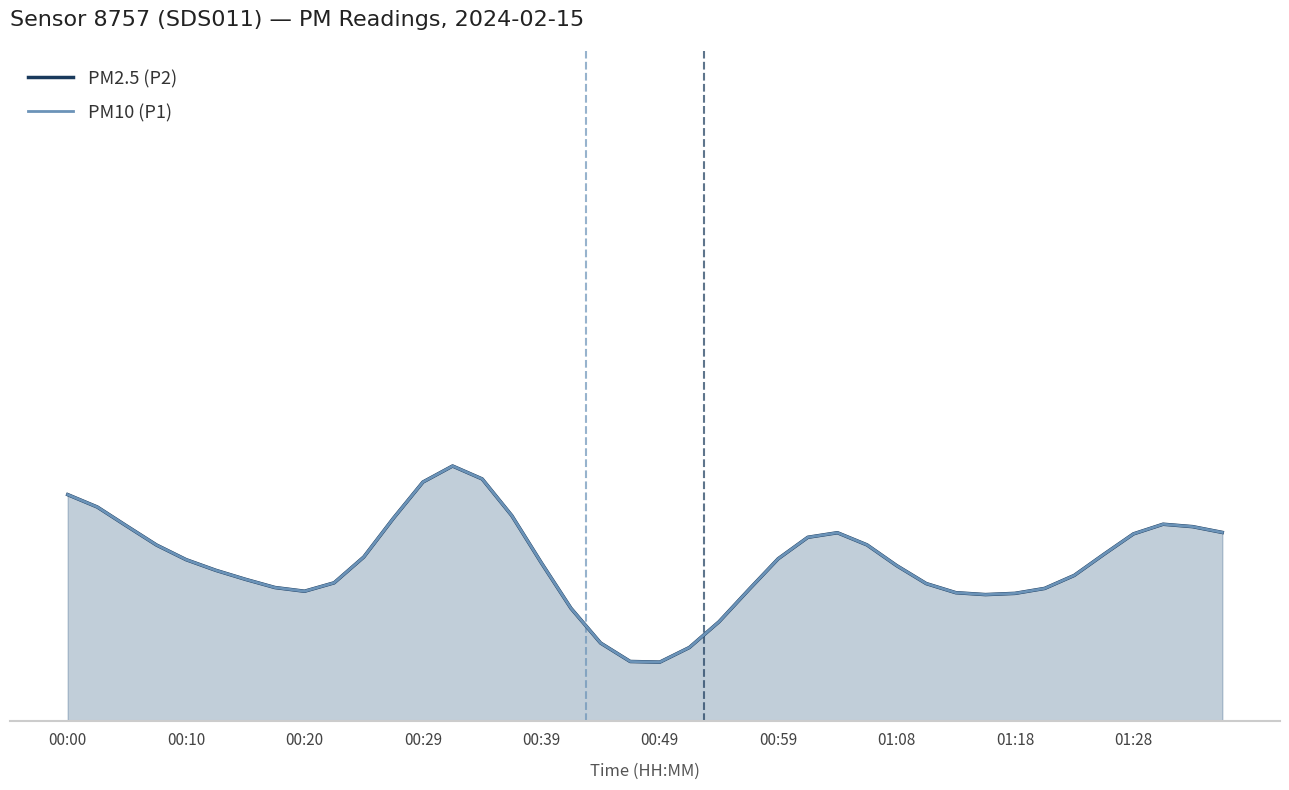

What is the sum of all PM2.5 (P2) values?

4.3